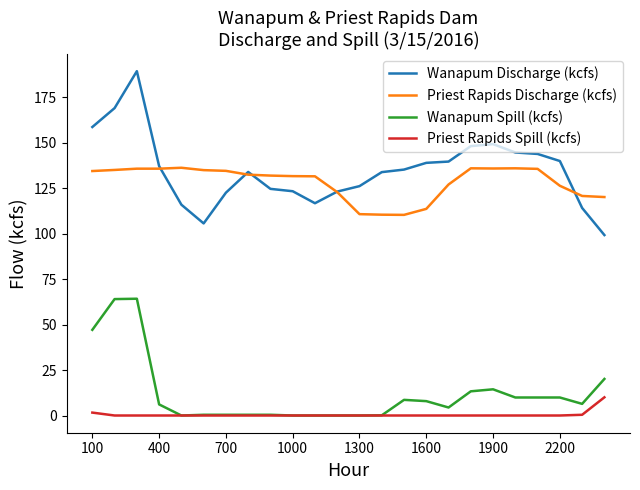

At how many categories does at least one series exceed 43?

24